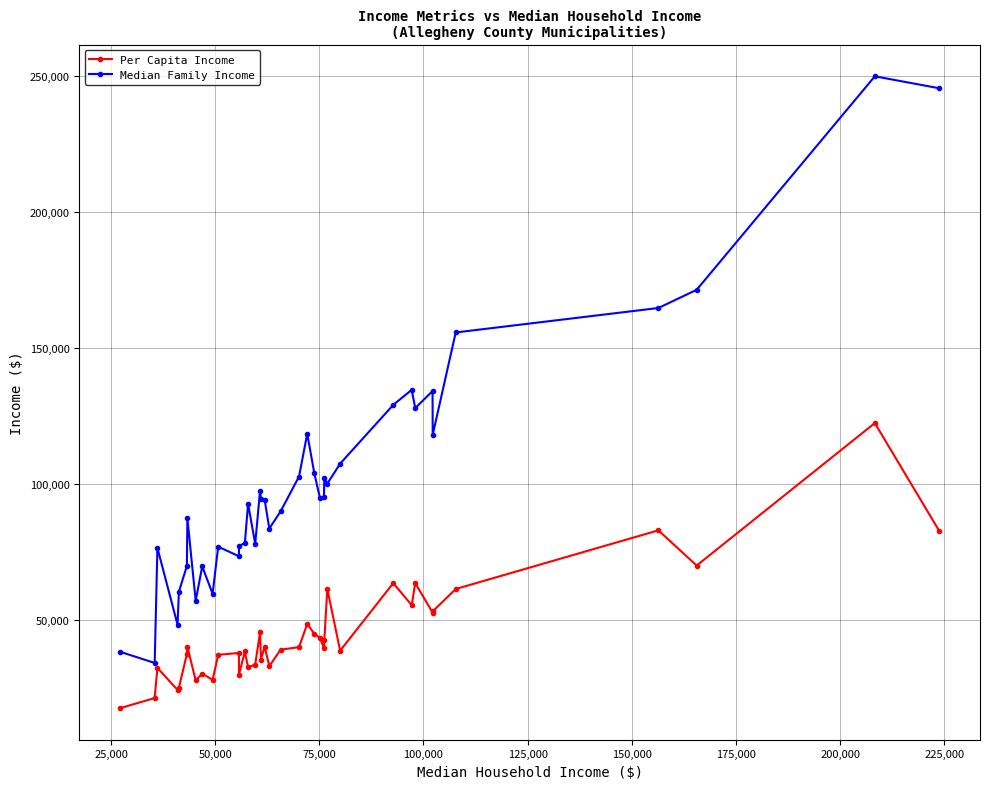

Rank the series by their maximum value, from highest to lowest.

Median Family Income, Per Capita Income